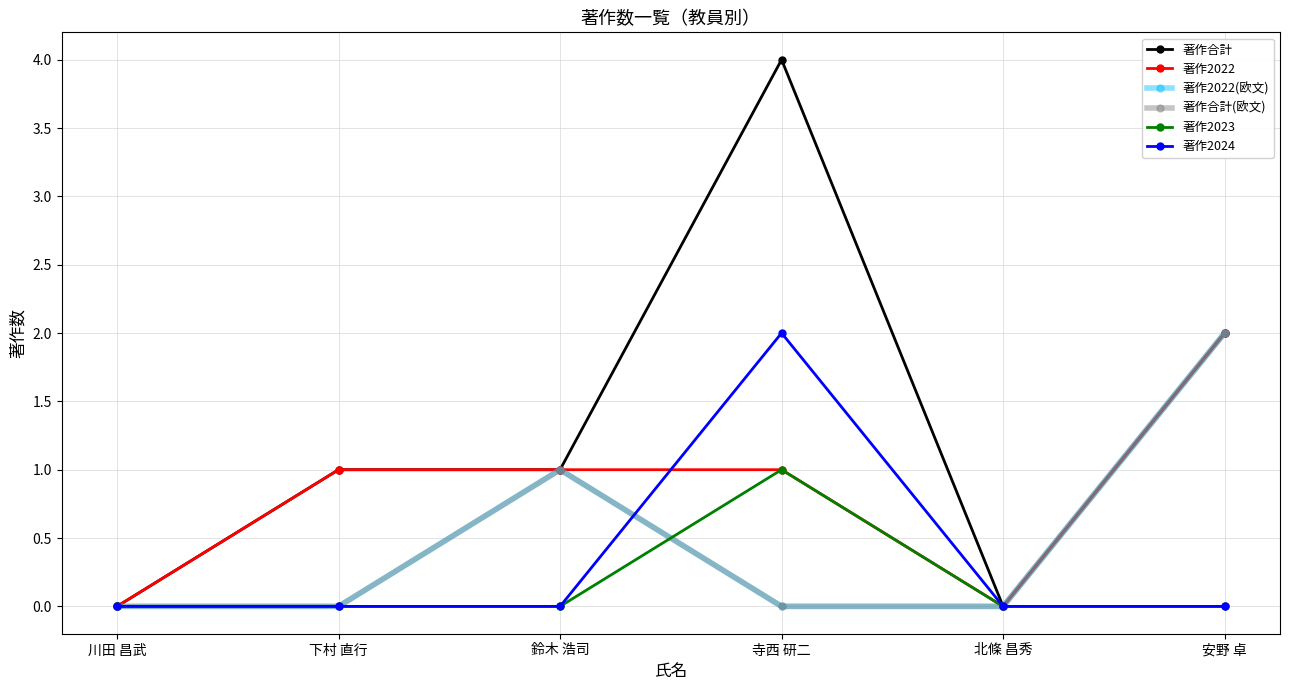

Is it true that 著作2023 equals 0 at 安野 卓?

True